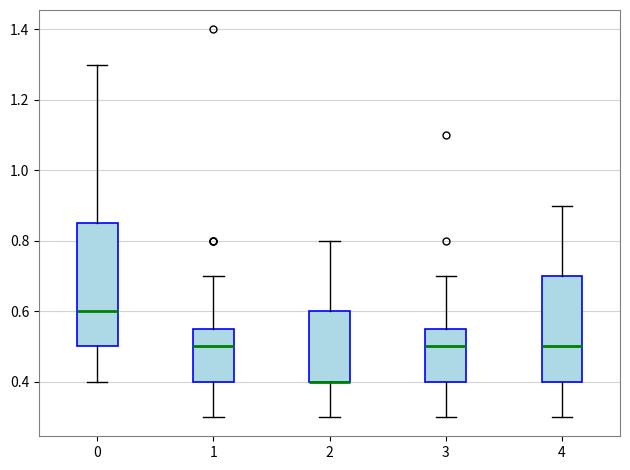

Where does the upper whisker of the box at x = 0 end on the y-axis? The values are not printed on the chart, so give them approximately, as read against the axis.

1.30